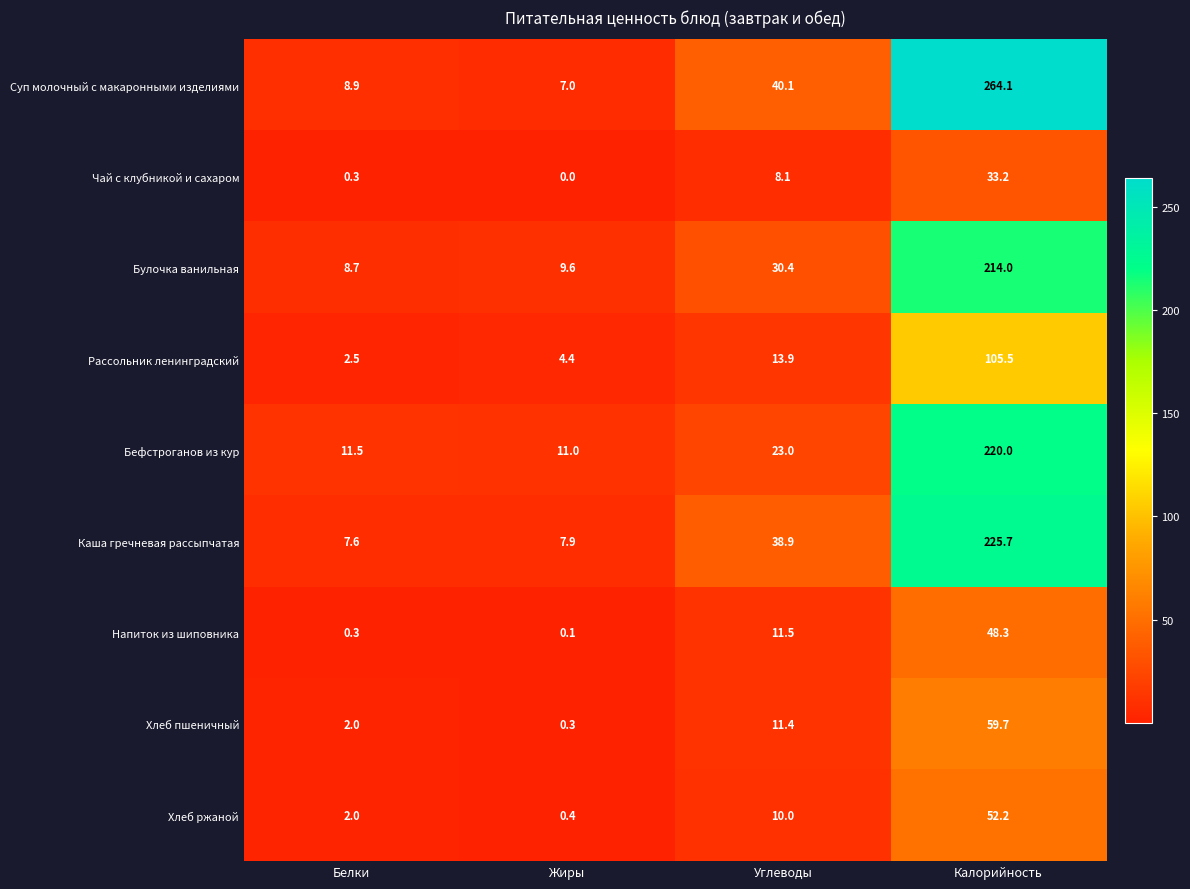

How many categories are shown in the chart?

4